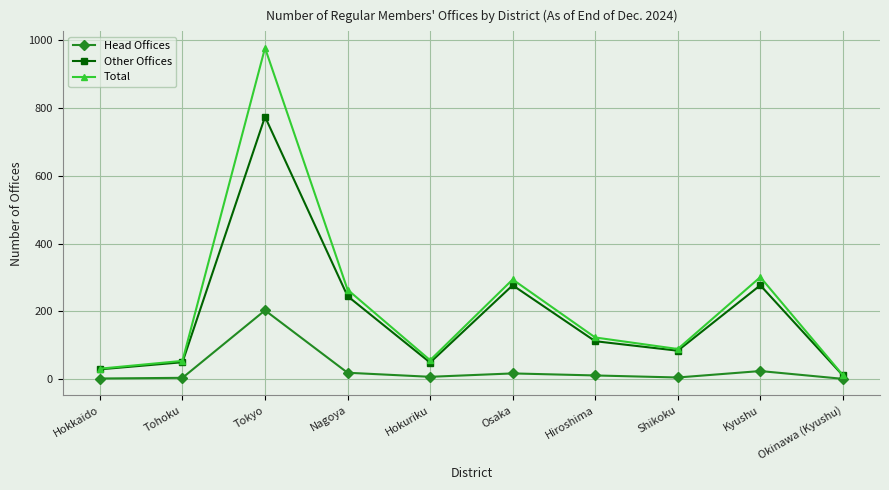

True or false: Head Offices and Total intersect in this chart.

False